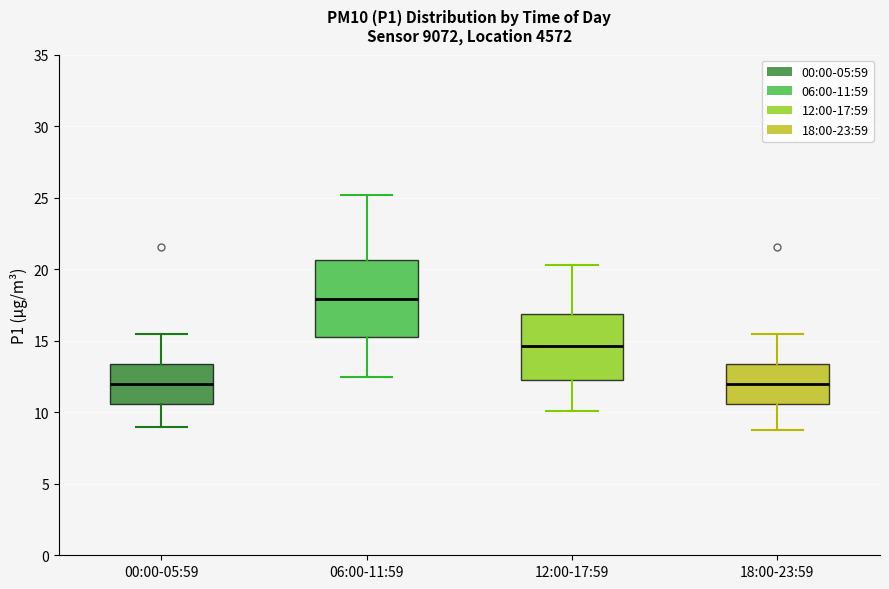

Which box's median line is the highest?

06:00-11:59